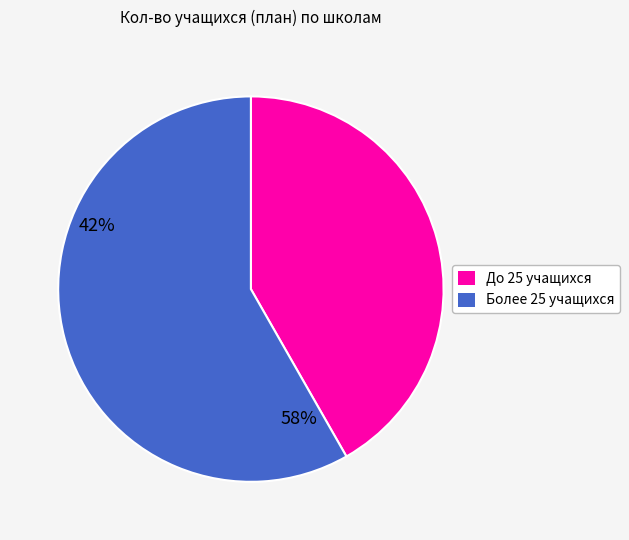

Is there any slice that represents more than half of the pie?

Yes